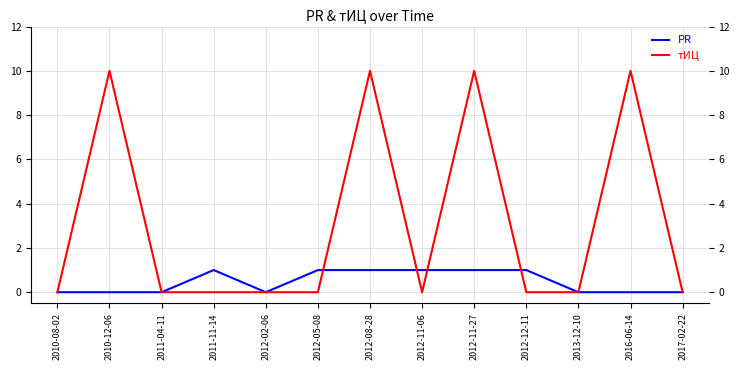

What is the highest value of the тИЦ series?

10